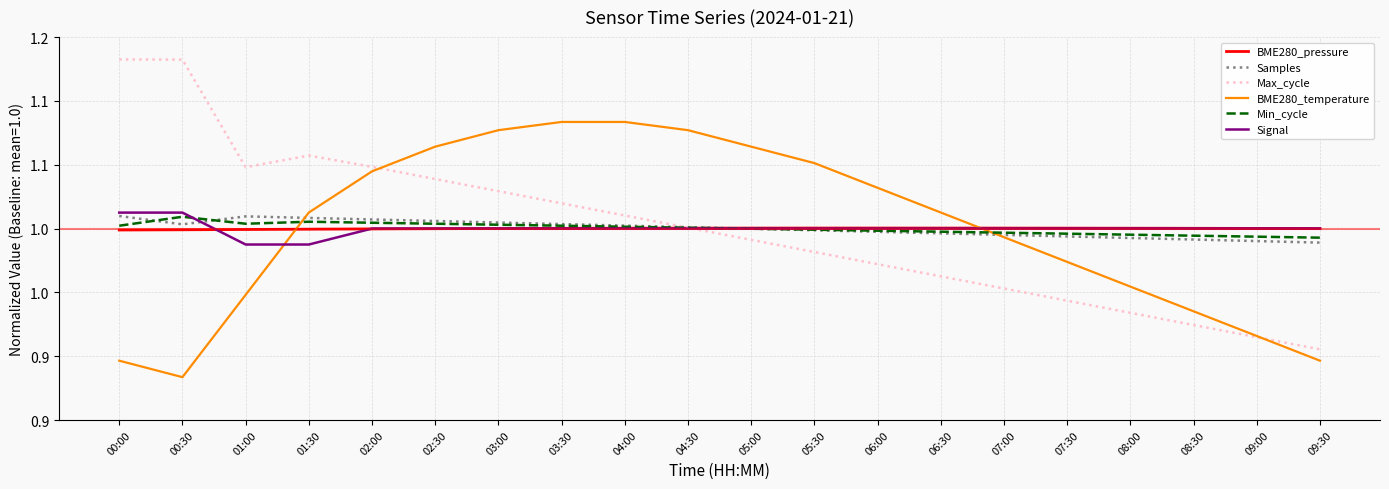

Which label corresponds to the smallest value in the chart?

00:30